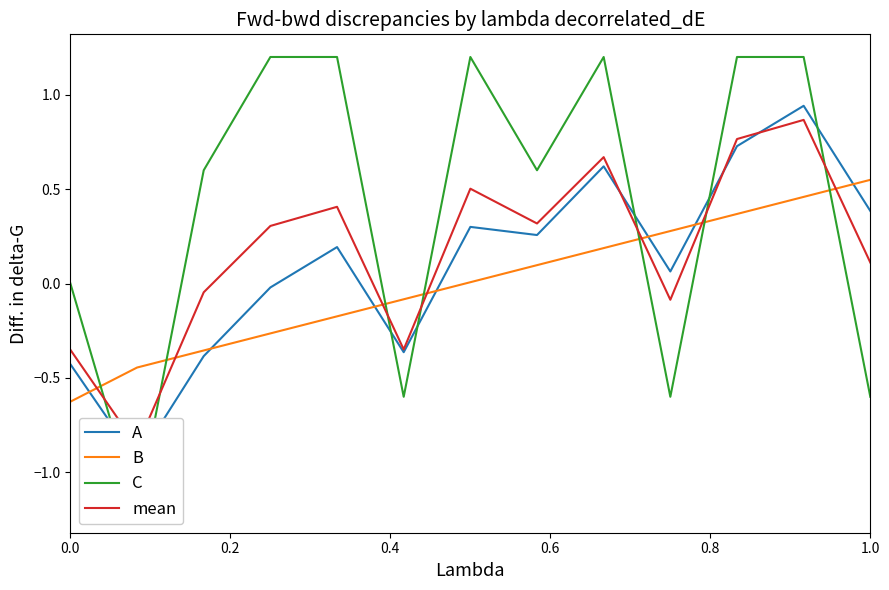

What is the lowest value of the B series?

-0.6